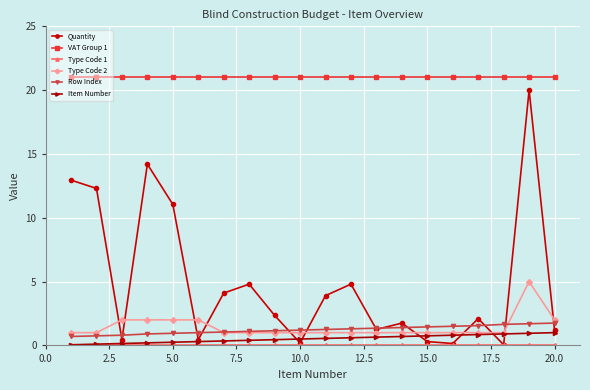

Does the chart display data point markers on the line(s)?

Yes